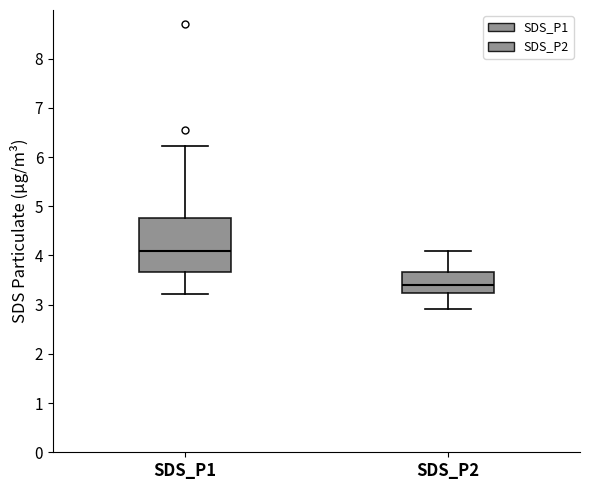

Where does the upper whisker of the box for SDS_P2 end on the y-axis? The values are not printed on the chart, so give them approximately, as read against the axis.

4.1